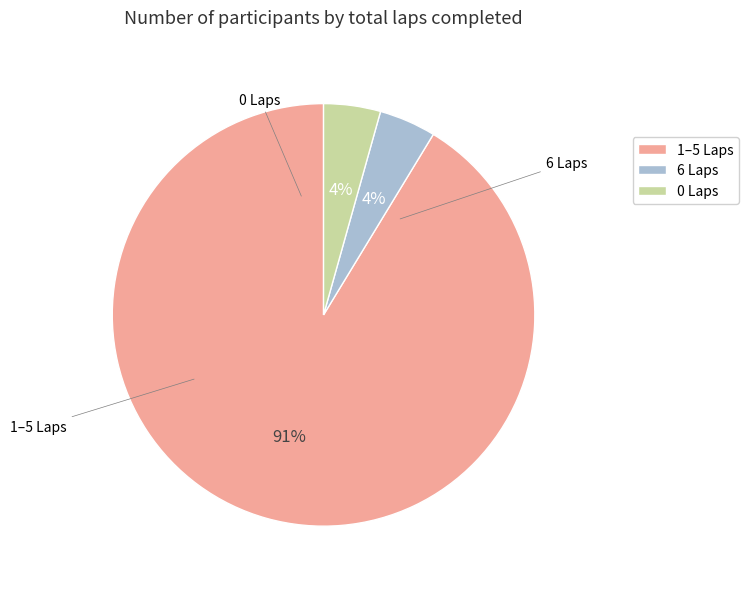

True or false: 1–5 Laps accounts for 91% of the total.

True